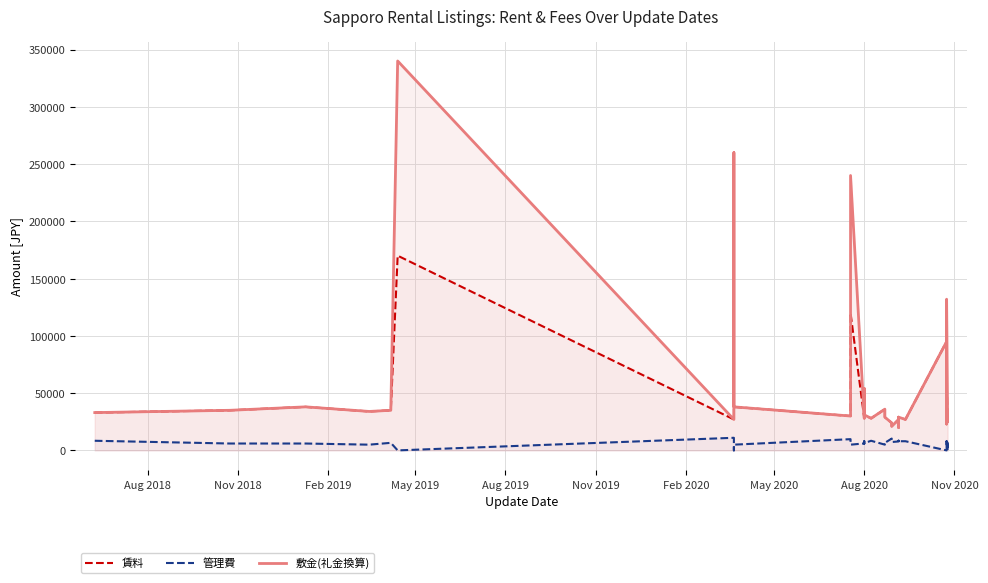

Where does the 賃料 series first go above 29000?

Aug 2018